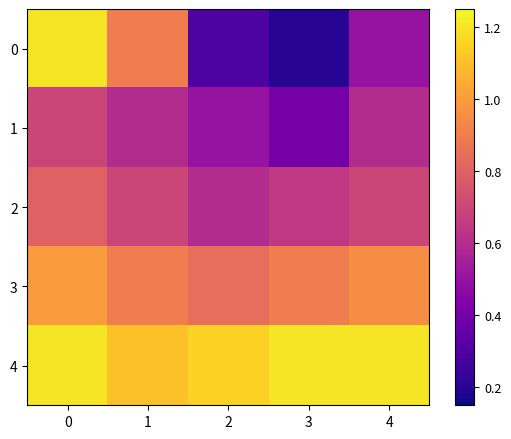

Rank the series at 4 from lowest to highest value.

0, 1, 2, 3, 4